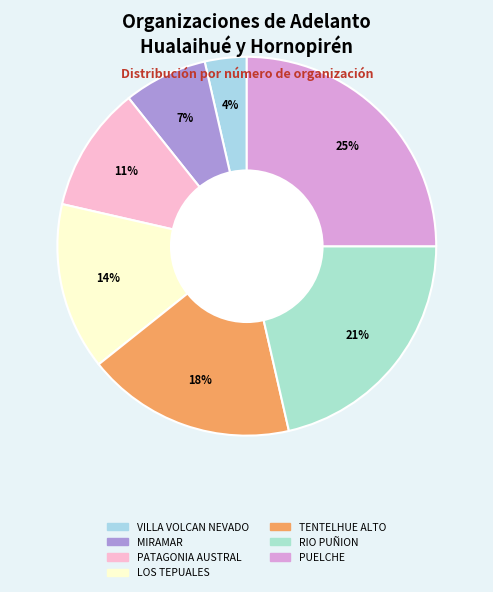

Count the number of slices in the pie.

7